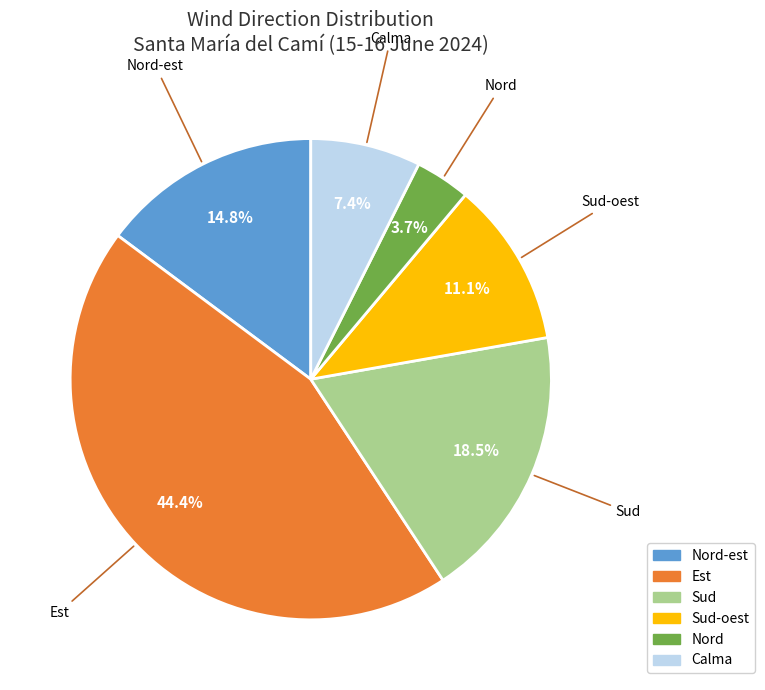

Is there any slice that represents more than half of the pie?

No